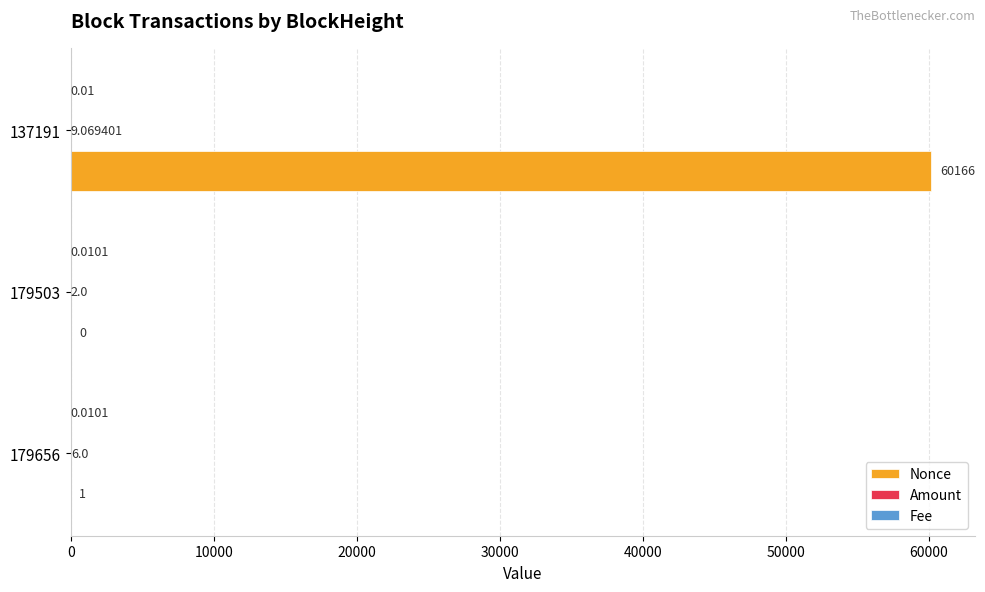

What is the total value across all series at 179503?

2.0